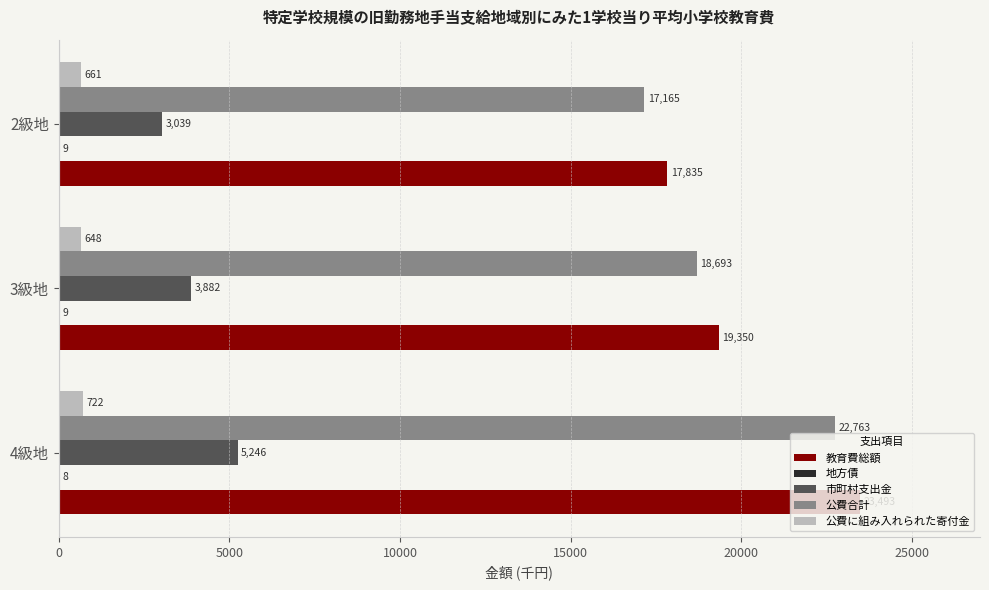

Read the 公費合計 value at 4級地.

22763